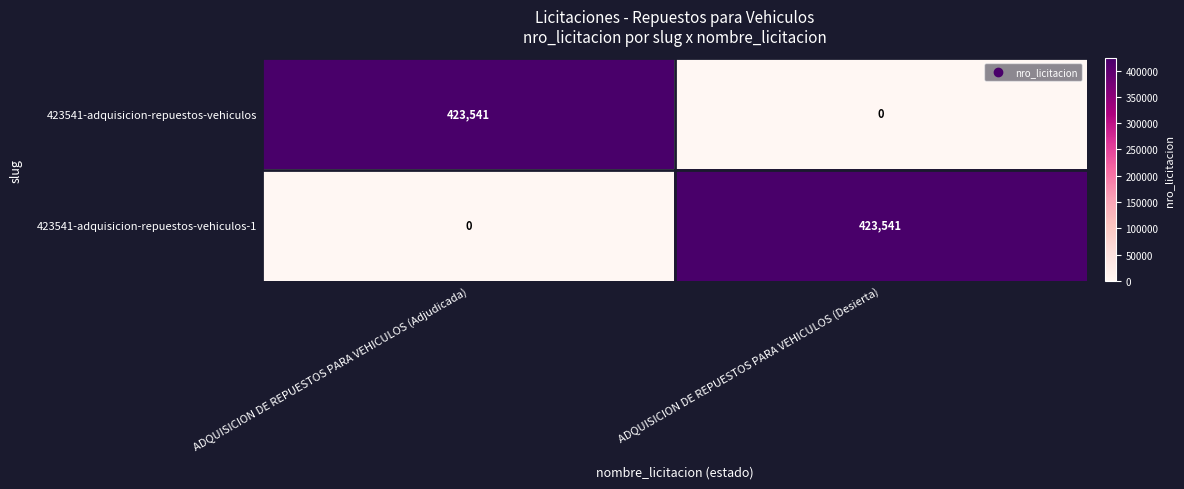

Is the value of 423541-adquisicion-repuestos-vehiculos-1 at ADQUISICION DE REPUESTOS PARA VEHICULOS (Desierta) greater than the value of 423541-adquisicion-repuestos-vehiculos at ADQUISICION DE REPUESTOS PARA VEHICULOS (Desierta)?

Yes